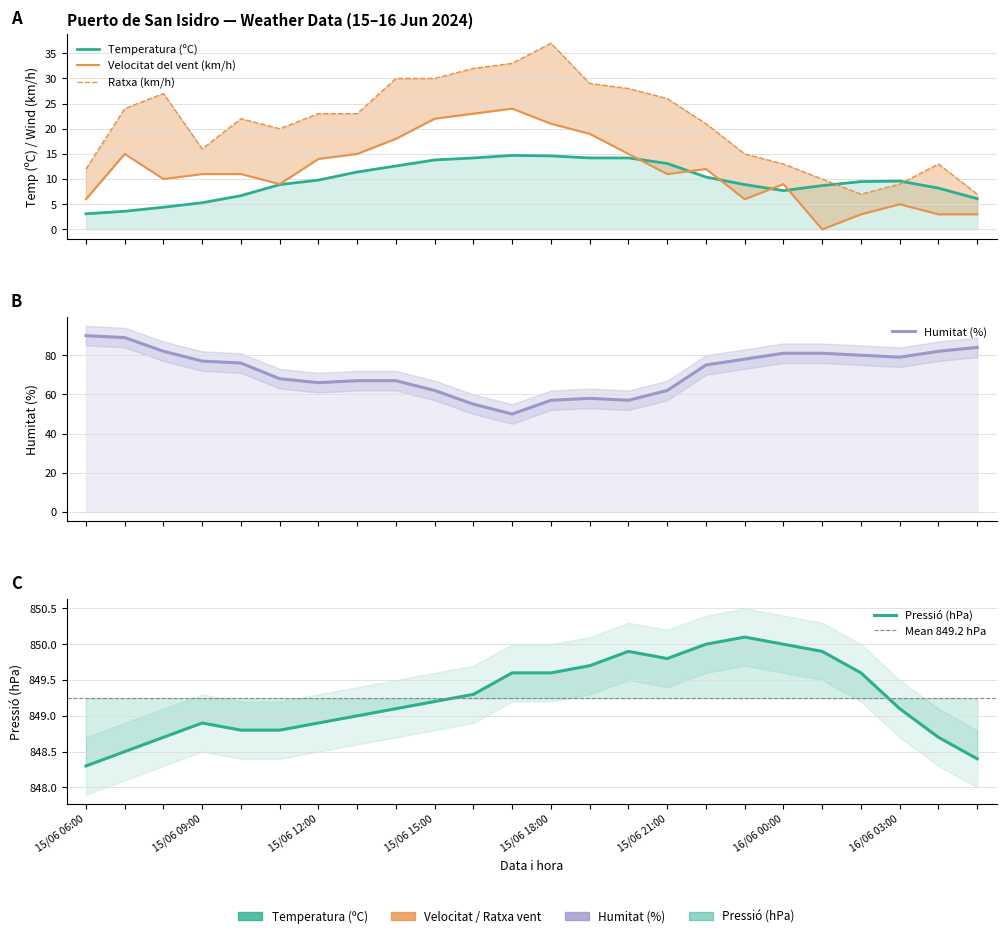

The value of Temperatura (ºC) at 15/06 14:00 is 12.6. True or false?

True